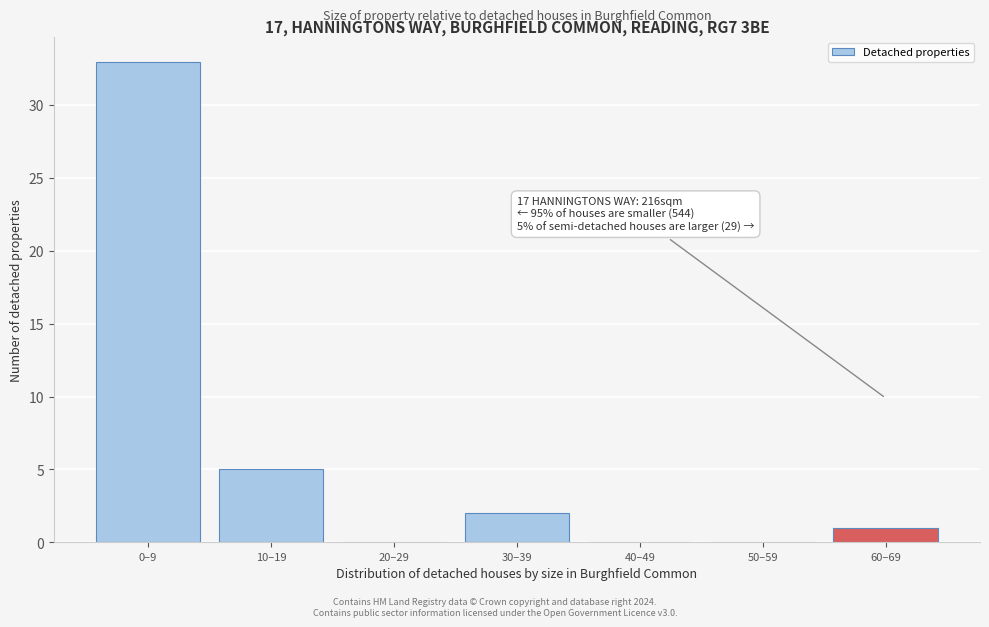

Reading left to right, list all the values displayed in this chart.

0–9=33	10–19=5	20–29=0	30–39=2	40–49=0	50–59=0	60–69=1